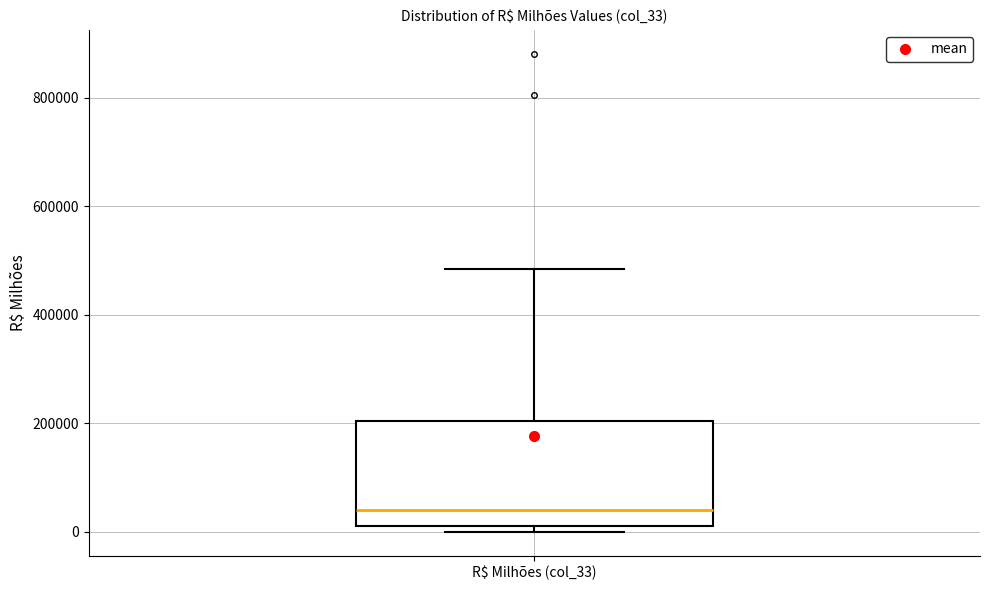

Where is the lower edge of the box for R$ Milhões (col_33) on the y-axis? The values are not printed on the chart, so give them approximately, as read against the axis.

20000